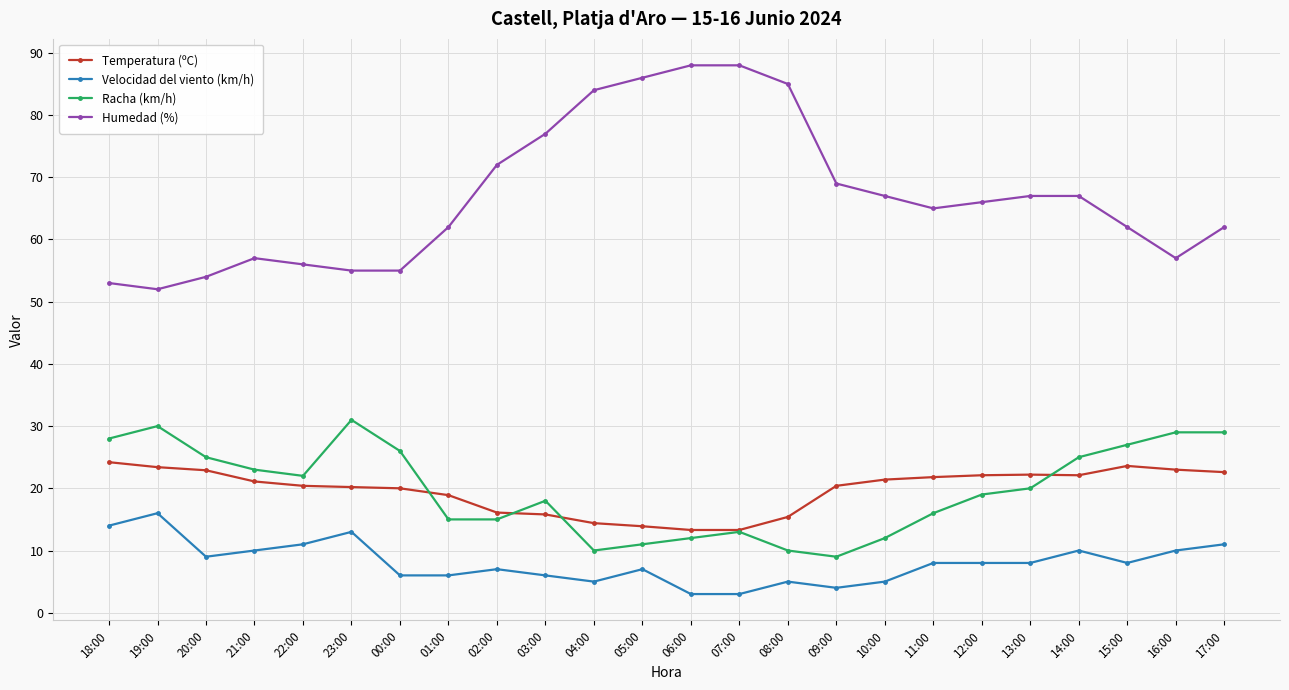

True or false: Humedad (%) and Racha (km/h) cross at least once.

False